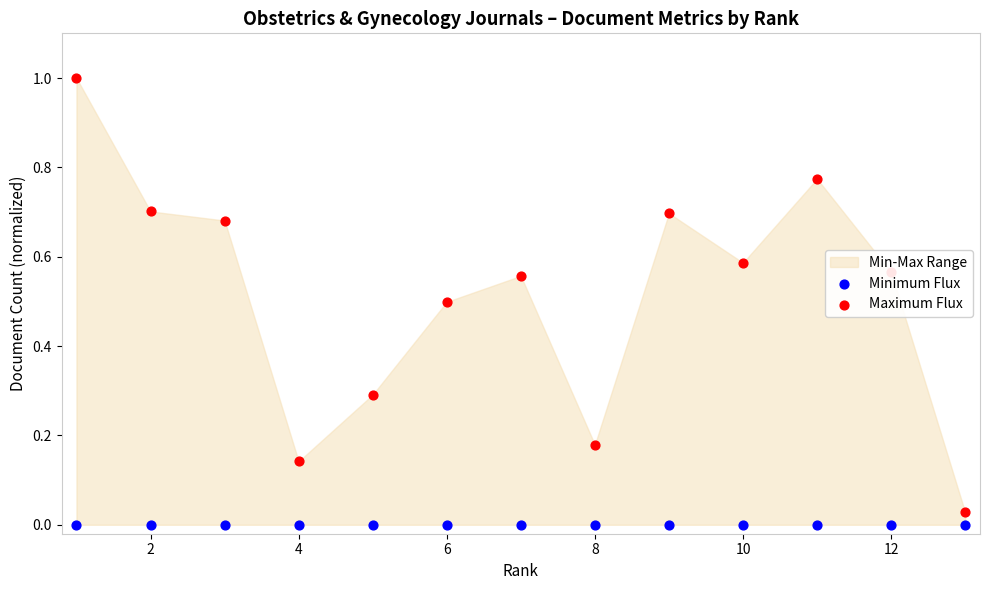

Which series has the largest Y range (max minus min)?

Maximum Flux